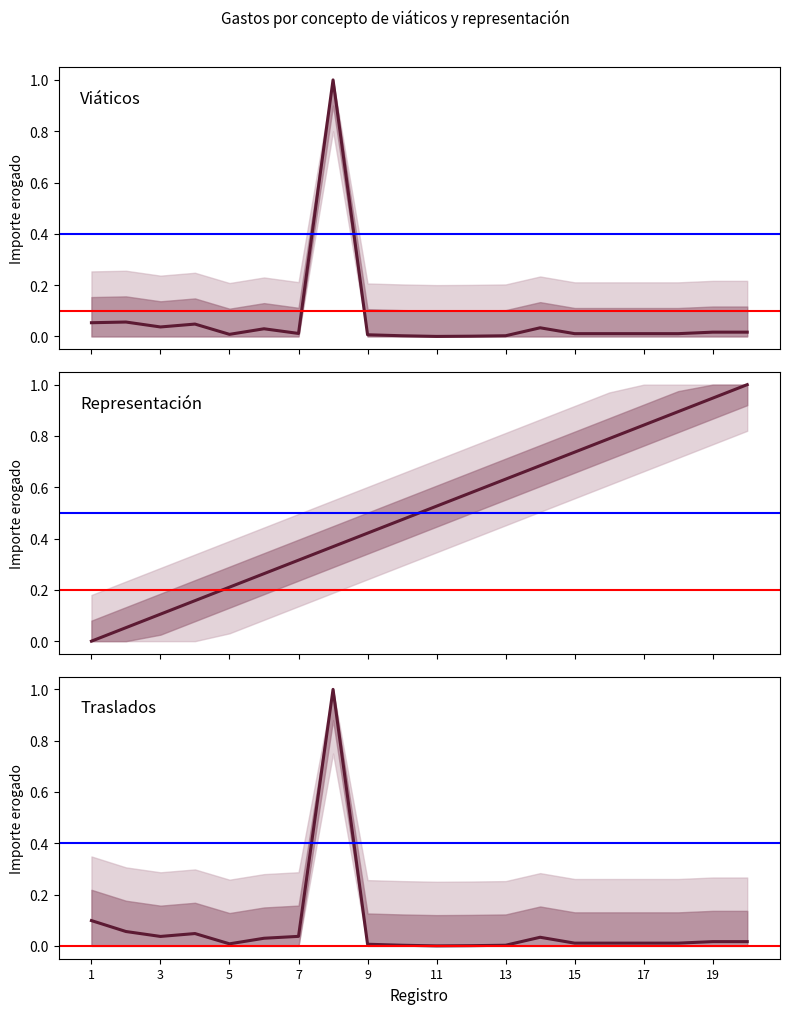

True or false: Traslados and Viáticos cross at least once.

False